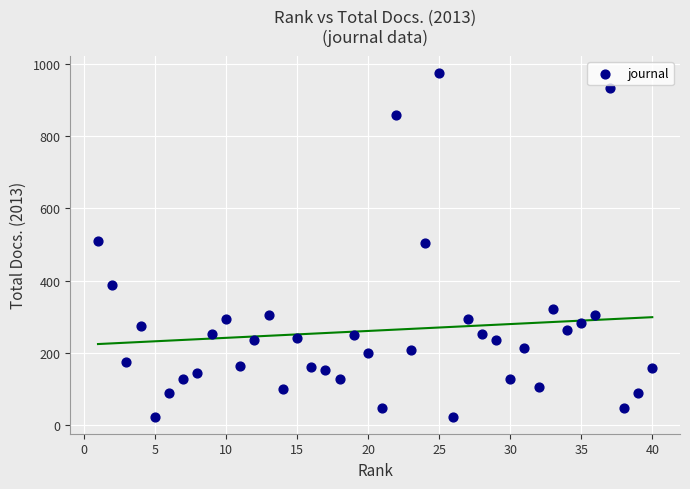

What is the range of X values (max minus min)?

39